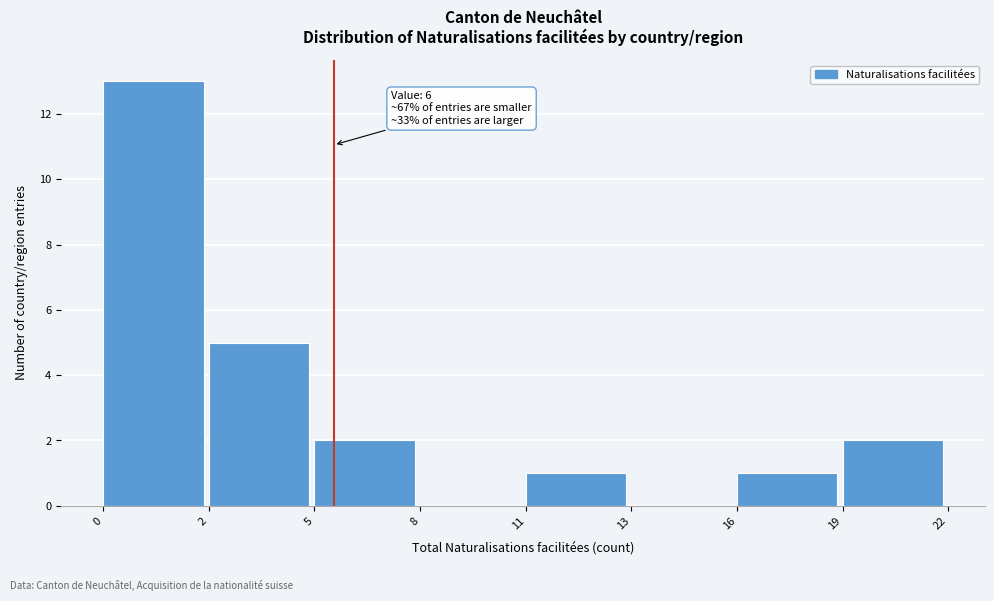

Reading left to right, extract all data points from this chart.

0=13	2=5	5=2	8=0	11=1	13=0	16=1	19=2